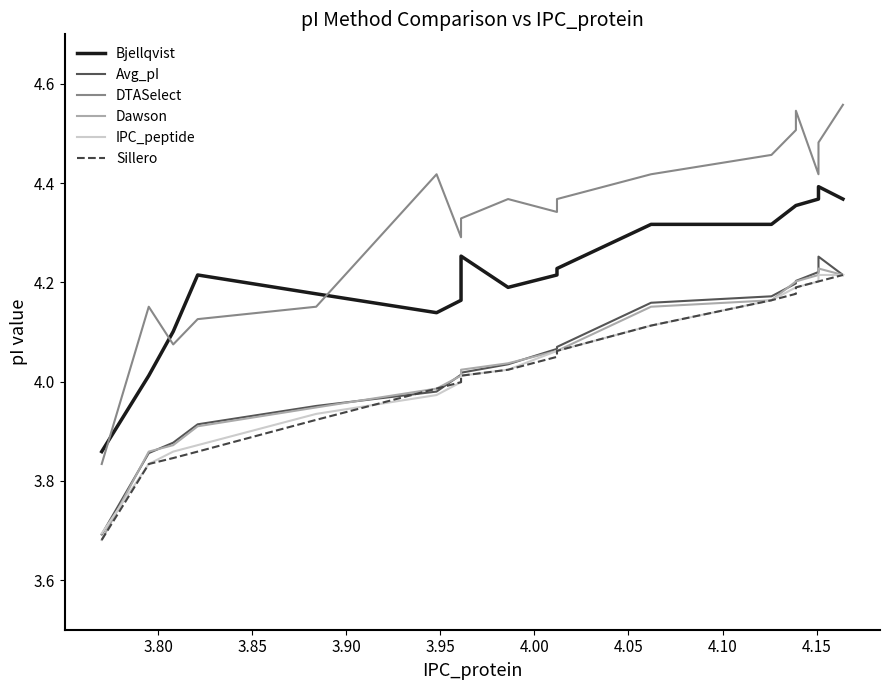

What are all the series names shown in the legend?

Bjellqvist, Avg_pI, DTASelect, Dawson, IPC_peptide, Sillero